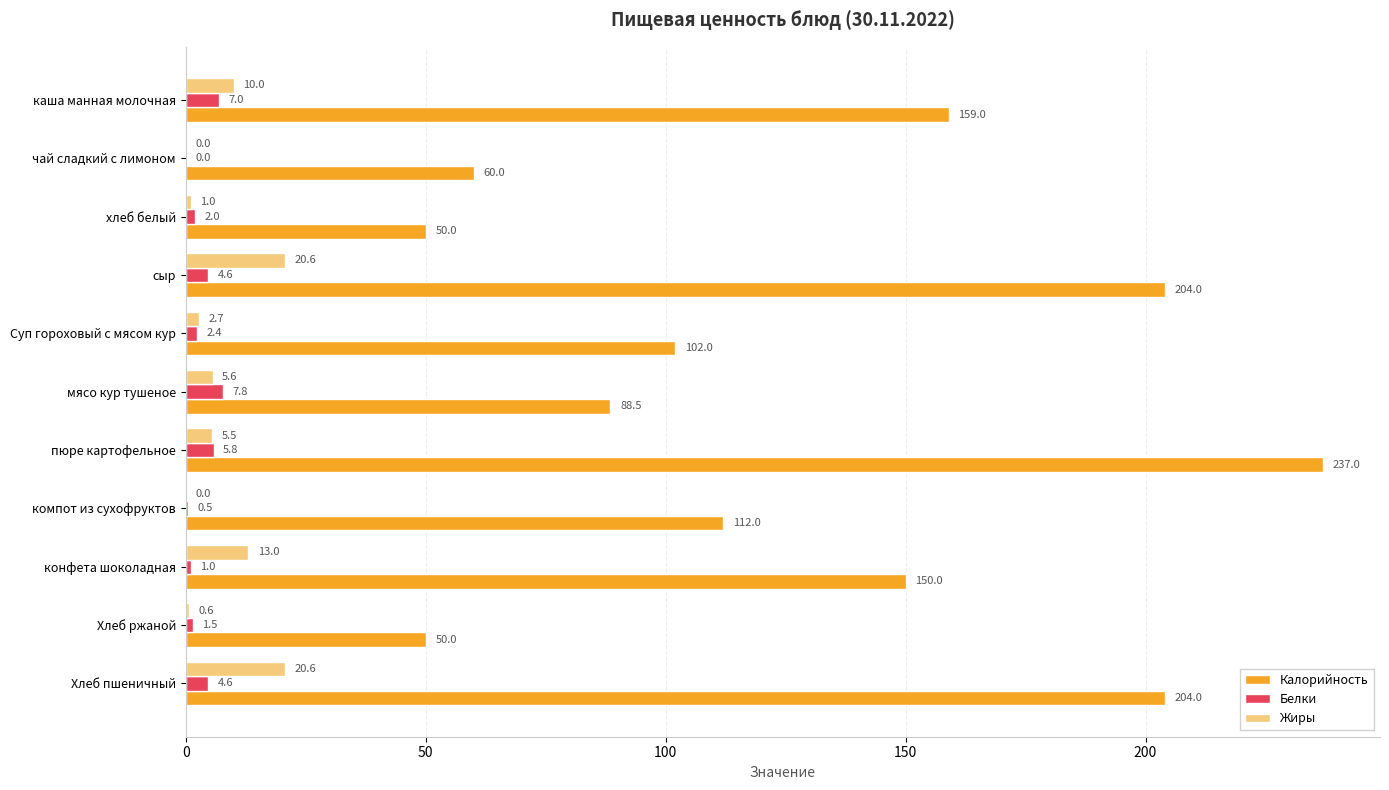

What is the sum of the Белки values at компот из сухофруктов and каша манная молочная?

7.5